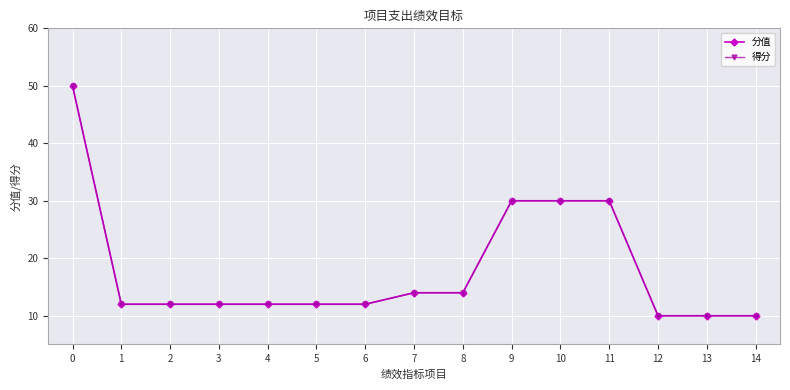

What are all the series names shown in the legend?

分值, 得分